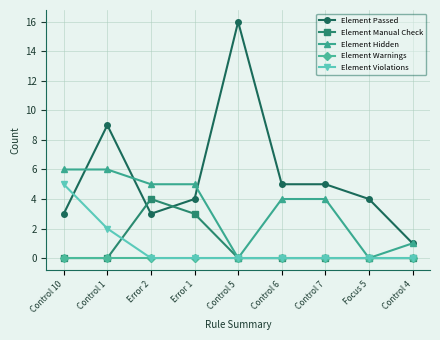

Which series has the widest spread of values?

Element Passed